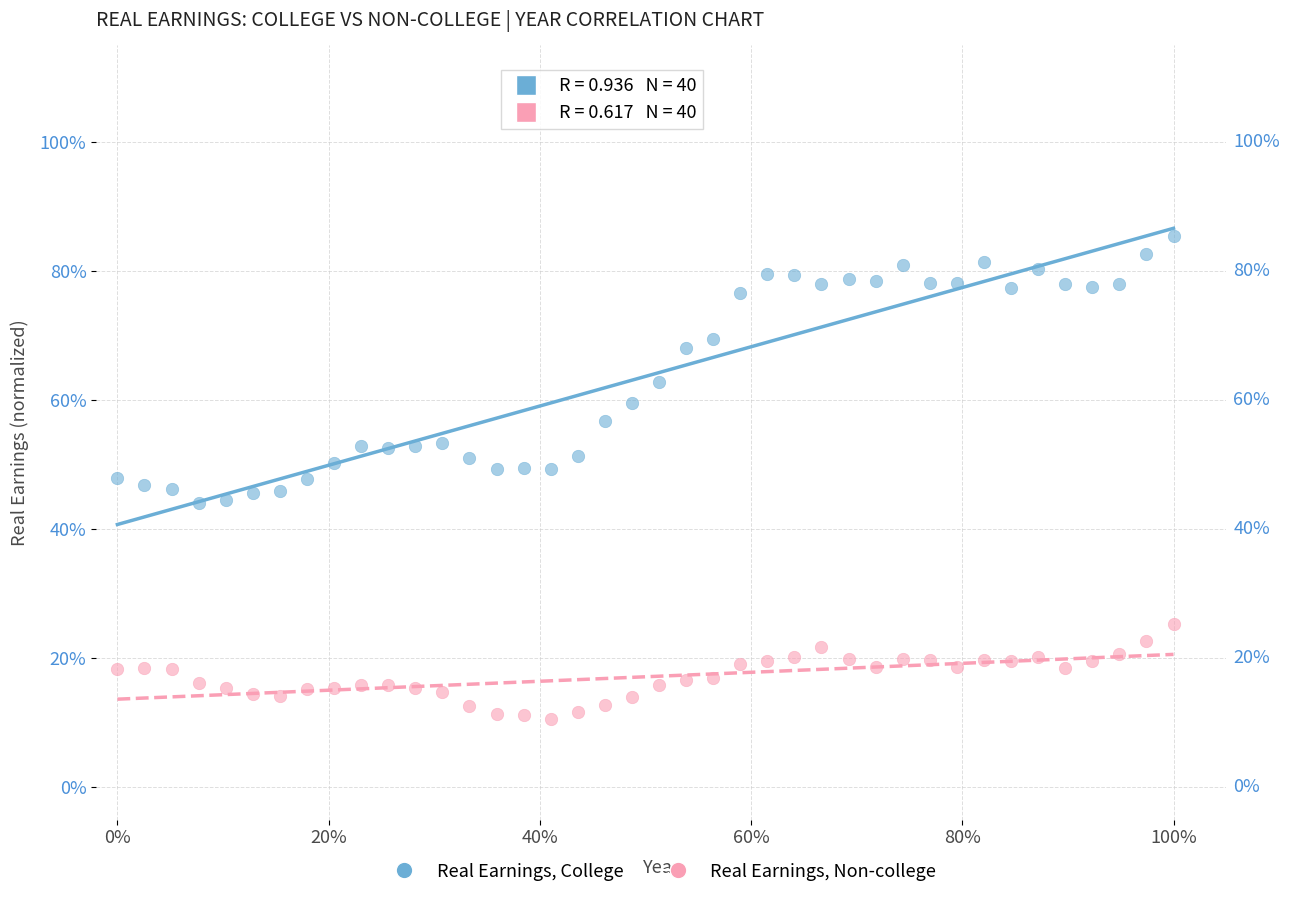

Which series contains the lowest Y value?

Real Earnings, Non-college